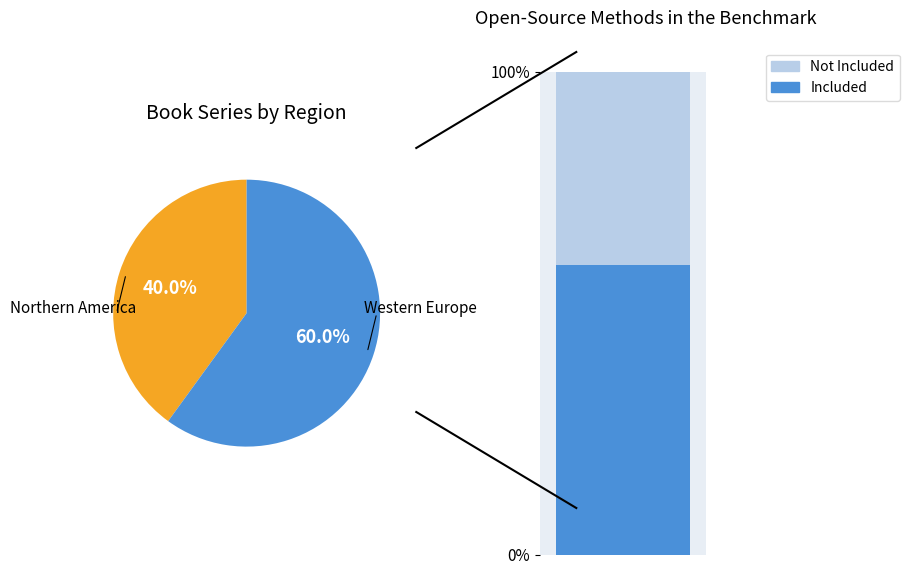

Is there a majority slice in this chart?

Yes